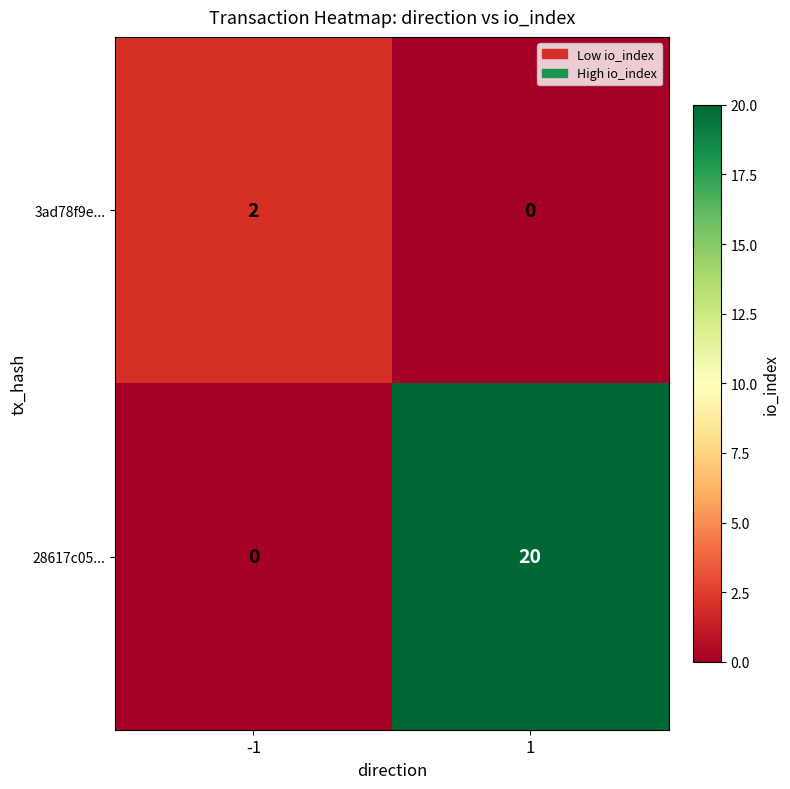

What is the total value across all series at -1?

2